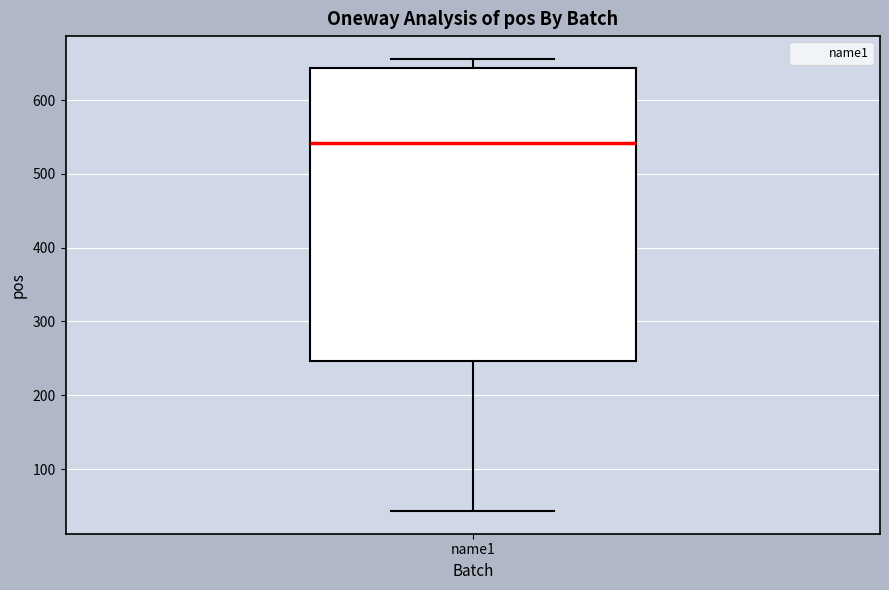

Transcribe this box plot: give where the median line is, the range the box spans, and where the two whiskers end, as read against the y-axis. The values are not printed on the chart, so give them approximately, as read against the axis.

median 540, box 250 to 640, whiskers 40 to 660